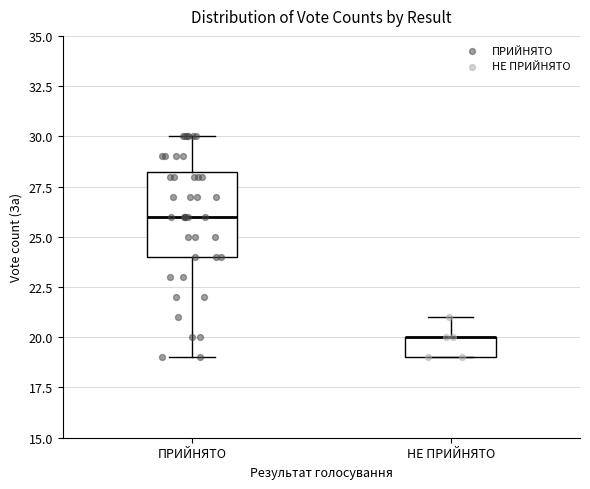

Where does the upper whisker of the box for ПРИЙНЯТО end on the y-axis? The values are not printed on the chart, so give them approximately, as read against the axis.

30.0